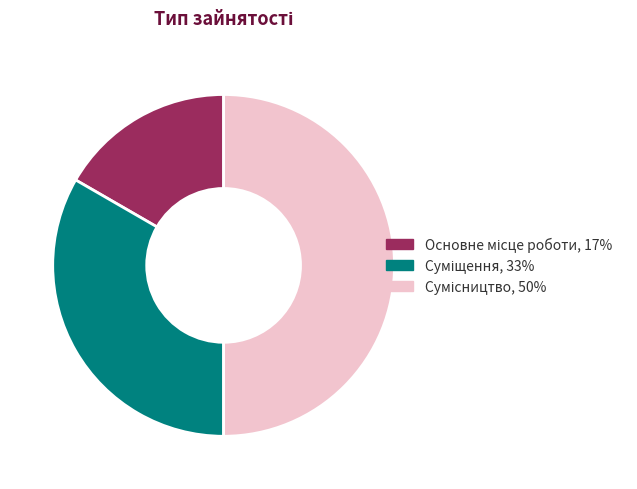

Count the number of slices in the pie.

3